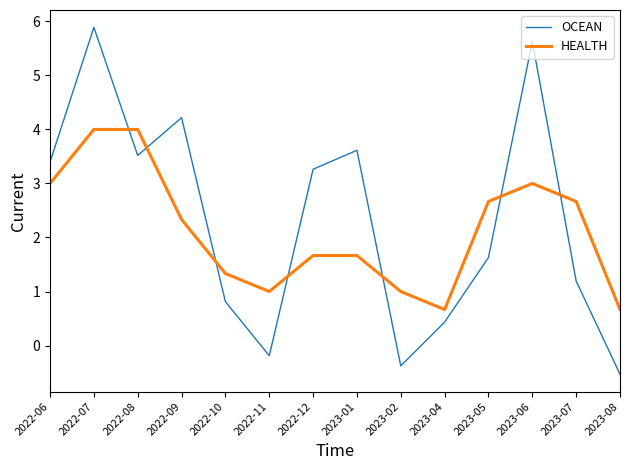

What position from the right is 2022-12?

8